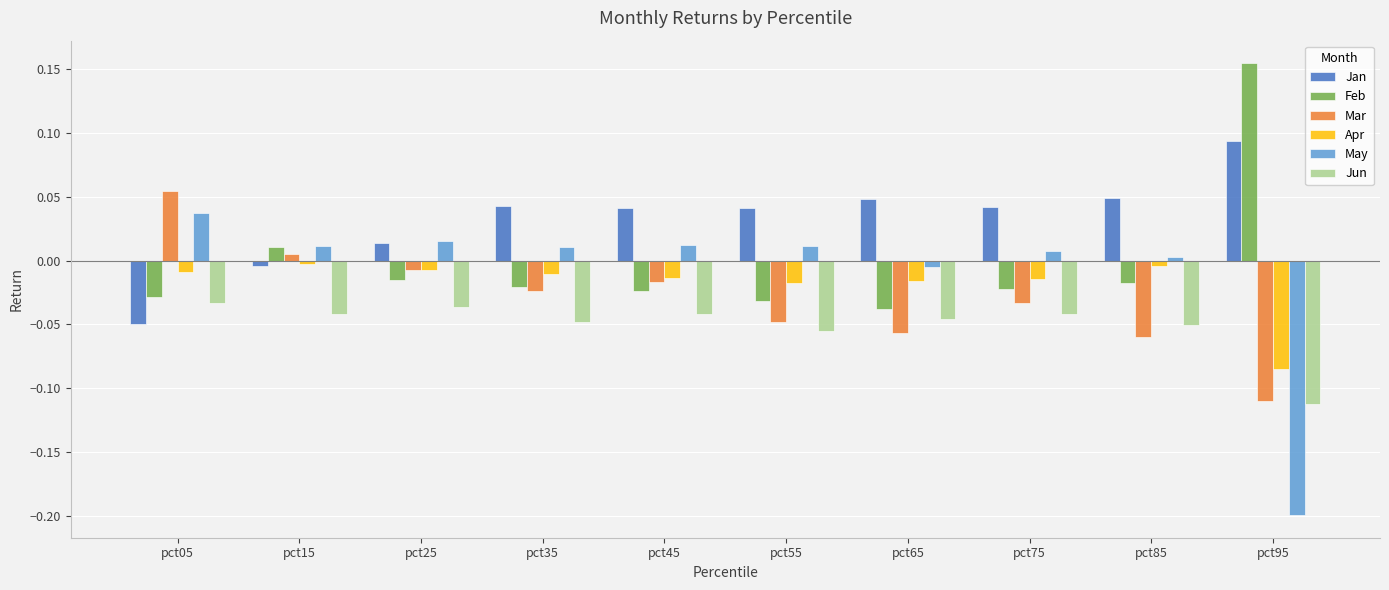

How many values in May are above zero?

8